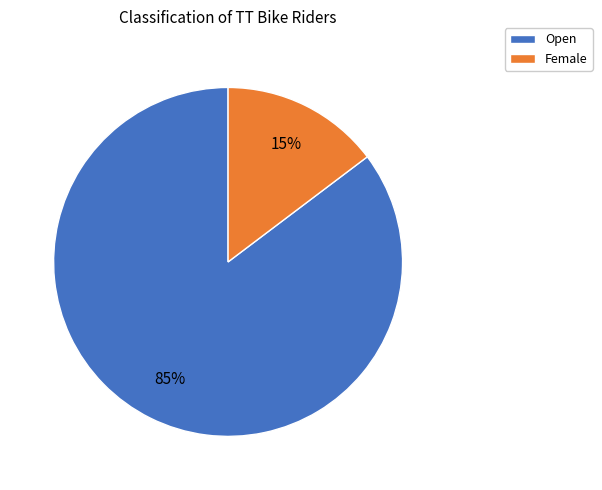

True or false: Open accounts for 94% of the total.

False